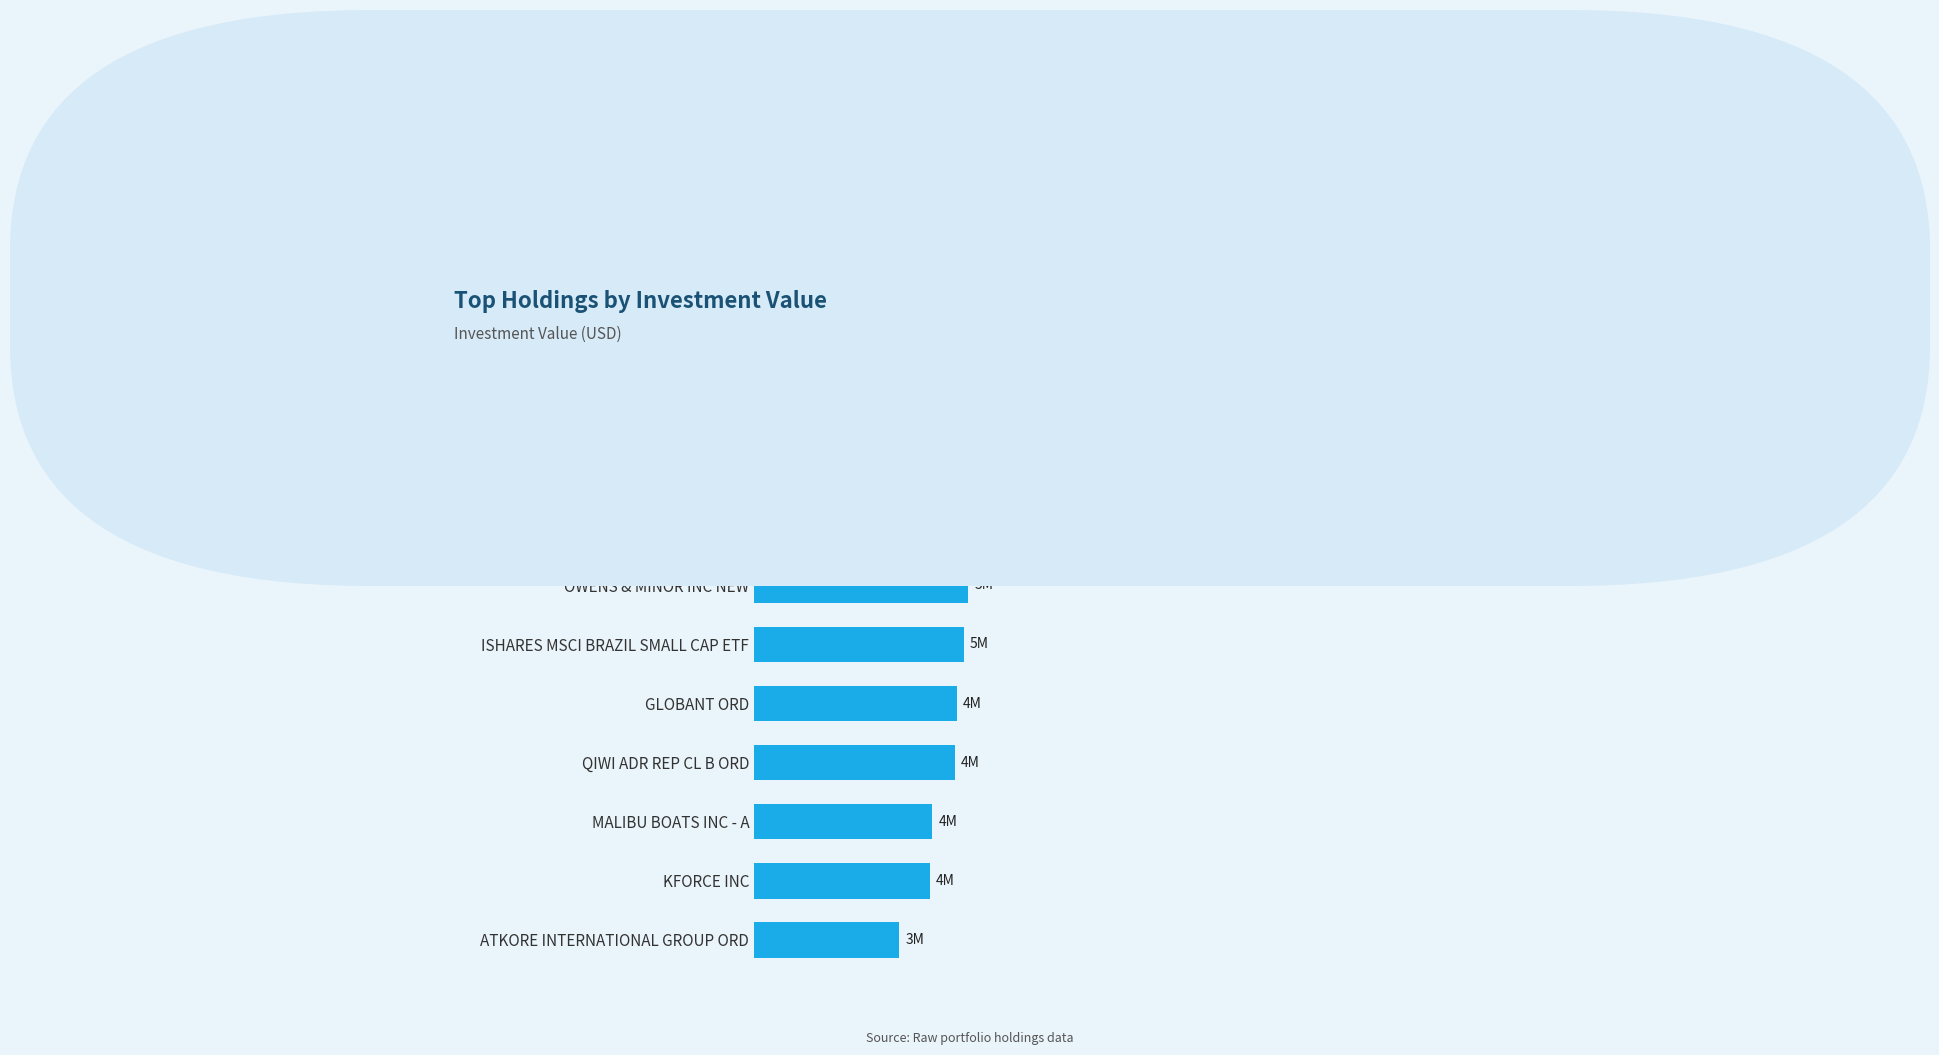

What is the average value?

5673500